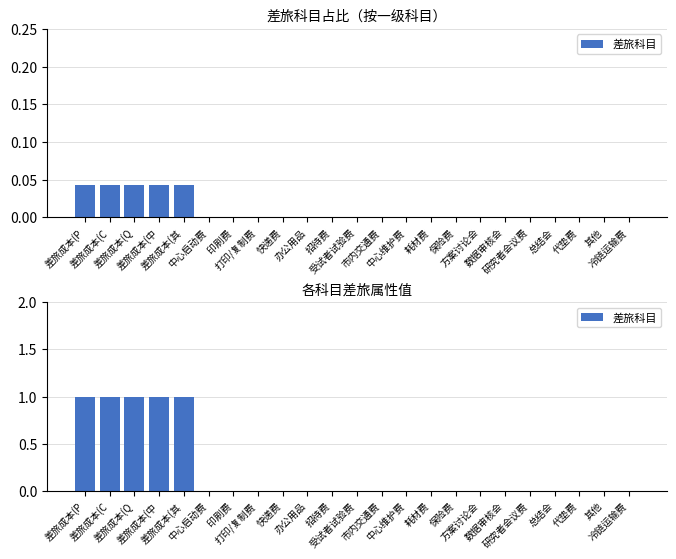

Rank the categories by value from highest to lowest.

差旅成本(P, 差旅成本(C, 差旅成本(Q, 差旅成本(中, 差旅成本(其, 中心启动费, 印刷费, 打印/复制费, 快递费, 办公用品, 招待费, 受试者试验费, 市内交通费, 中心维护费, 耗材费, 保险费, 方案讨论会, 数据审核会, 研究者会议费, 总结会, 代垫费, 其他, 冷链运输费